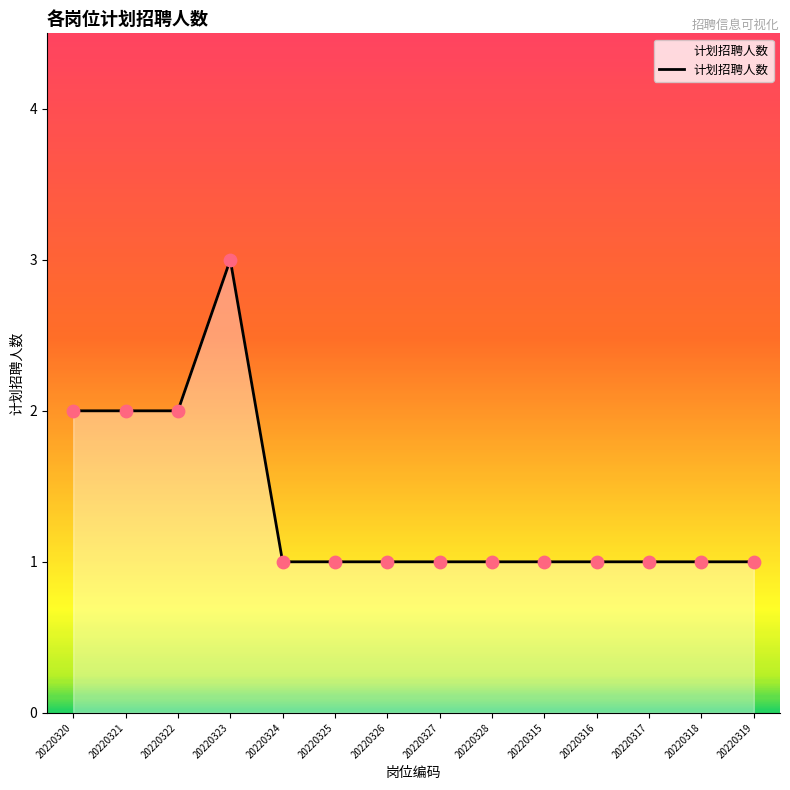

What is the ratio of the value at 20220328 to the value at 20220318?

1.0